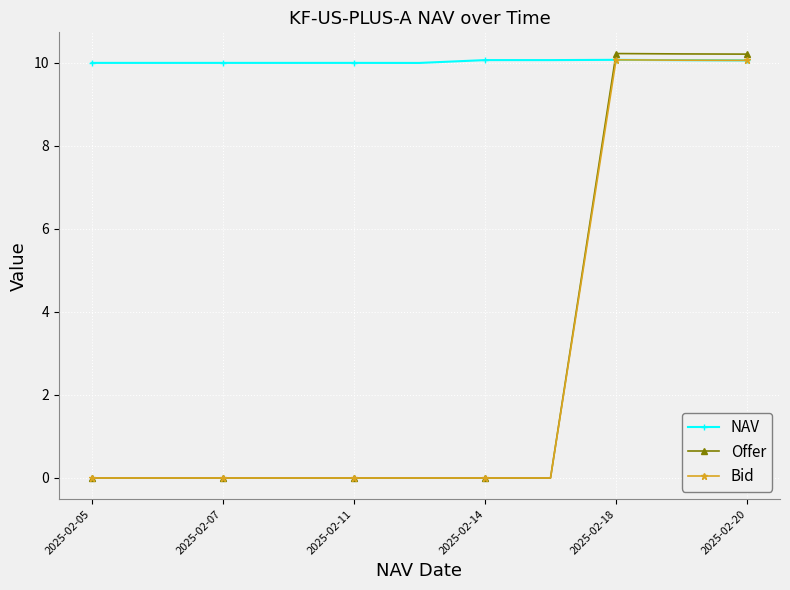

Which series has the largest range (max minus min)?

Offer